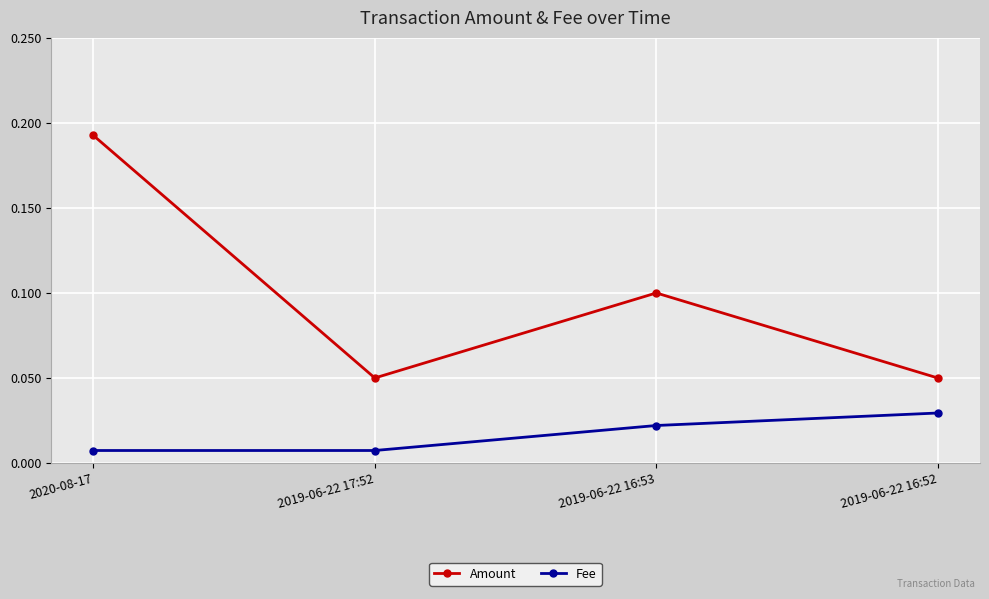

What are all the series names shown in the legend?

Amount, Fee